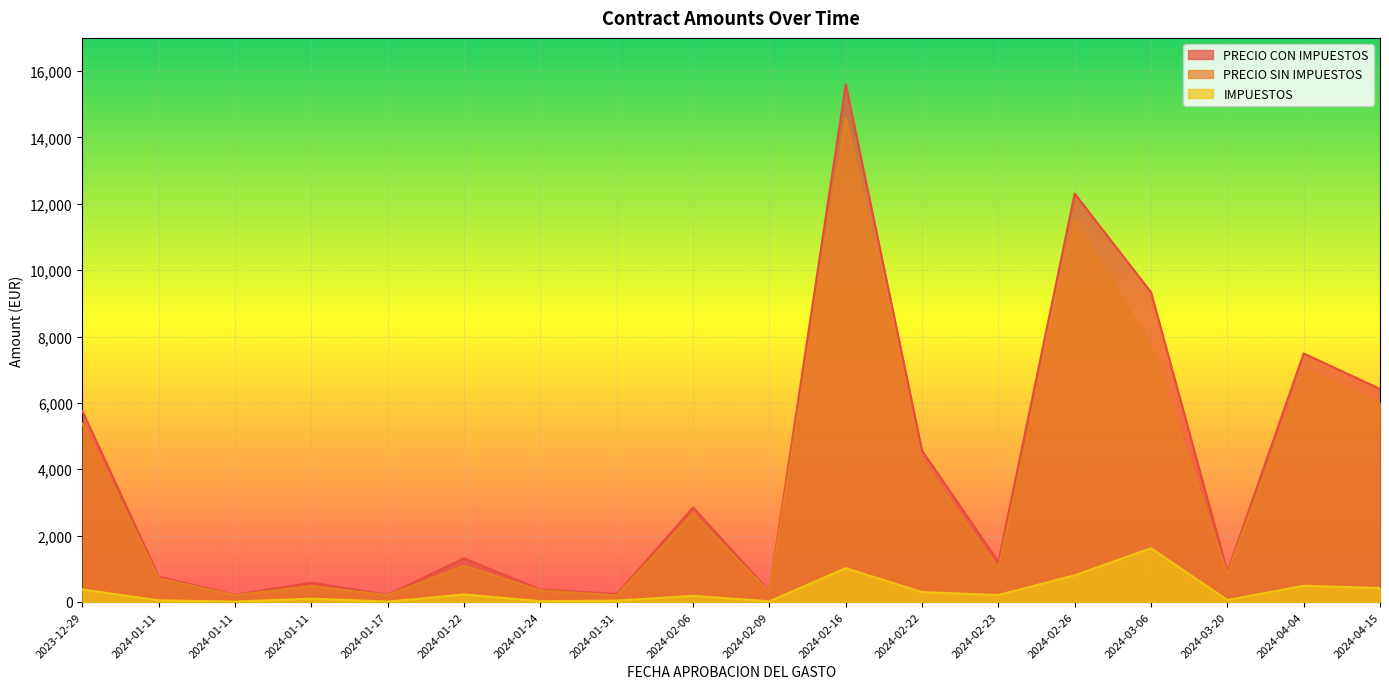

How many interior local peaks does the PRECIO CON IMPUESTOS series have?

6